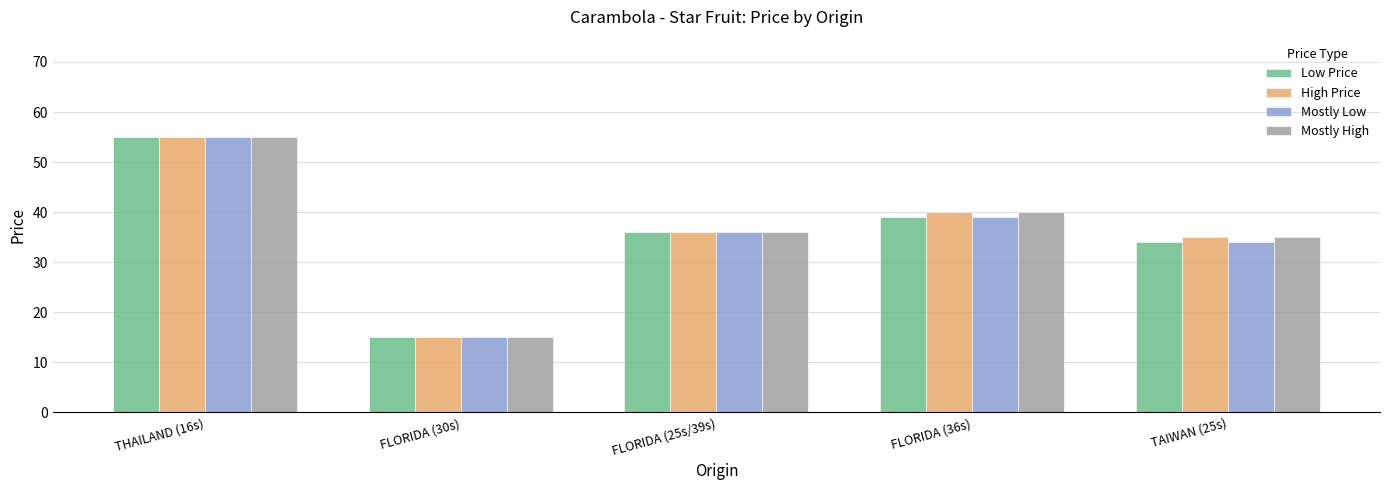

Reading left to right, transcribe all the data shown in this chart.

Low Price: 55	15	36	39	34
High Price: 55	15	36	40	35
Mostly Low: 55	15	36	39	34
Mostly High: 55	15	36	40	35